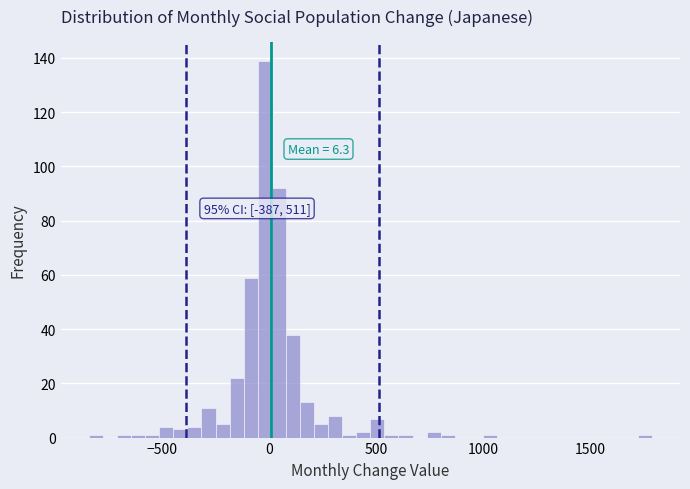

Around what value on the x-axis is the tallest bar? Give the approximate position of its centre, as read against the axis.

0